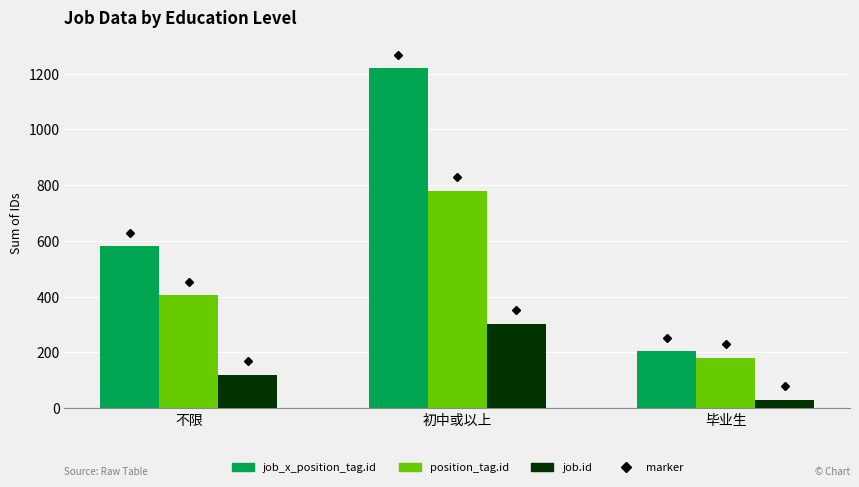

Count the job_x_position_tag.id values in the range 203 to 1218.

3